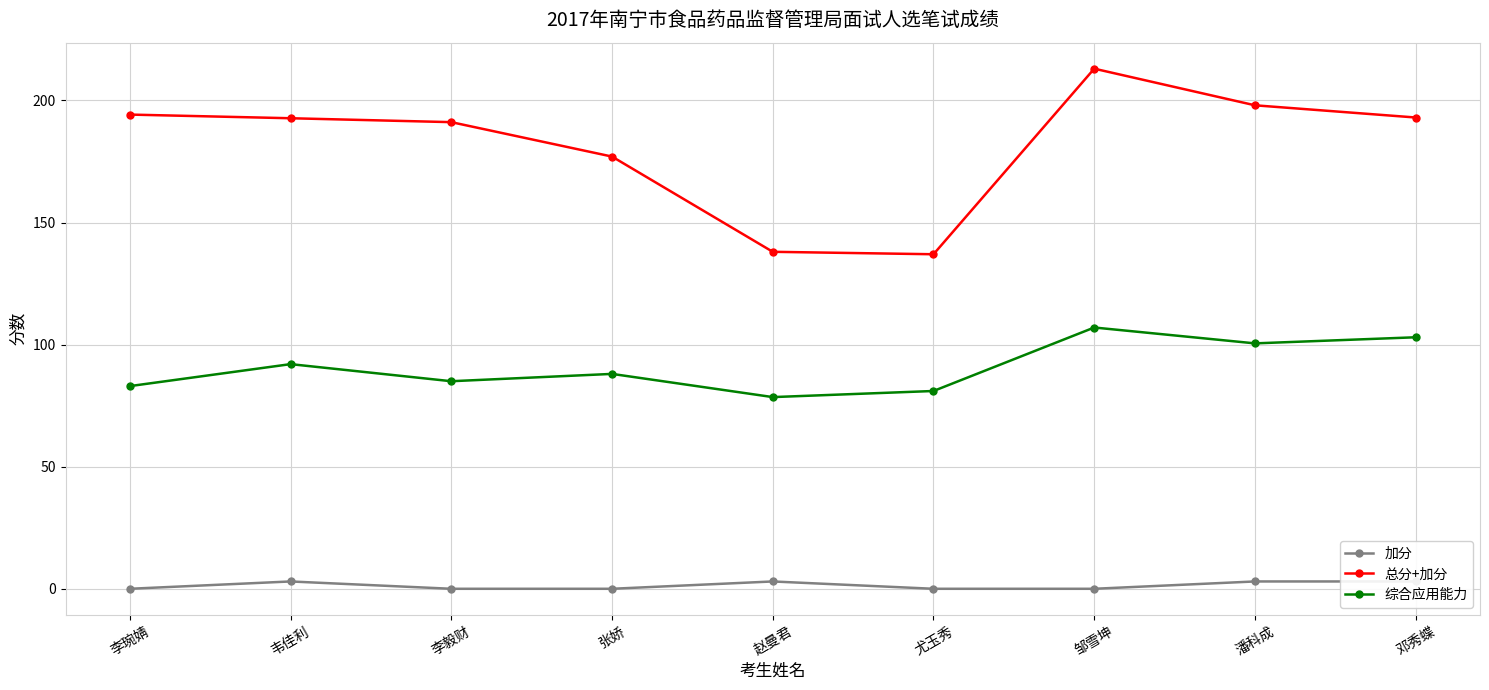

At which label is 总分+加分 closest to 175?

张娇